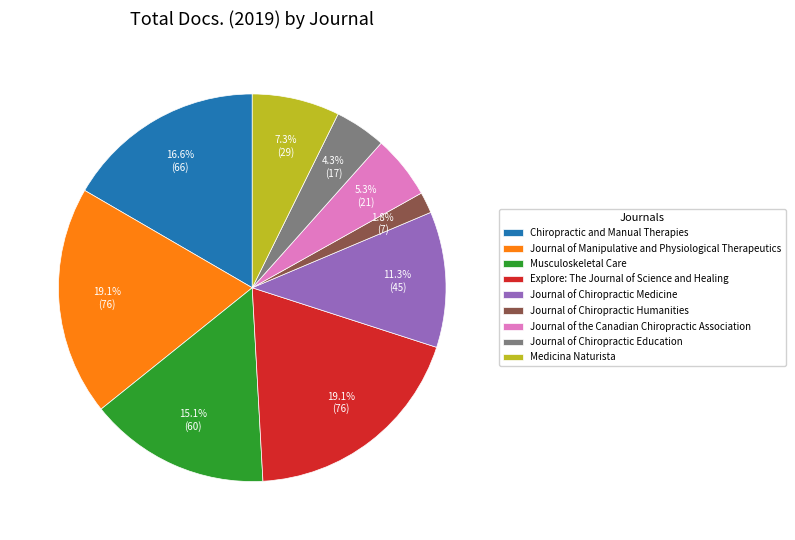

Is it true that Explore: The Journal of Science and Healing is 19% of the pie?

True